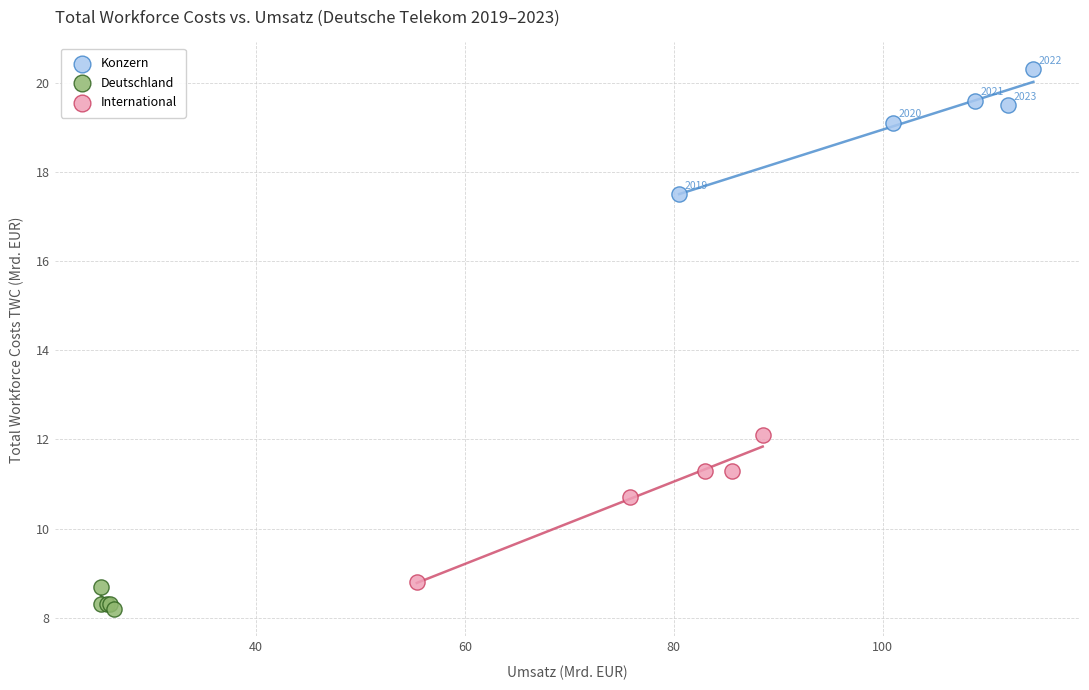

Which series reaches the maximum Y coordinate?

Konzern